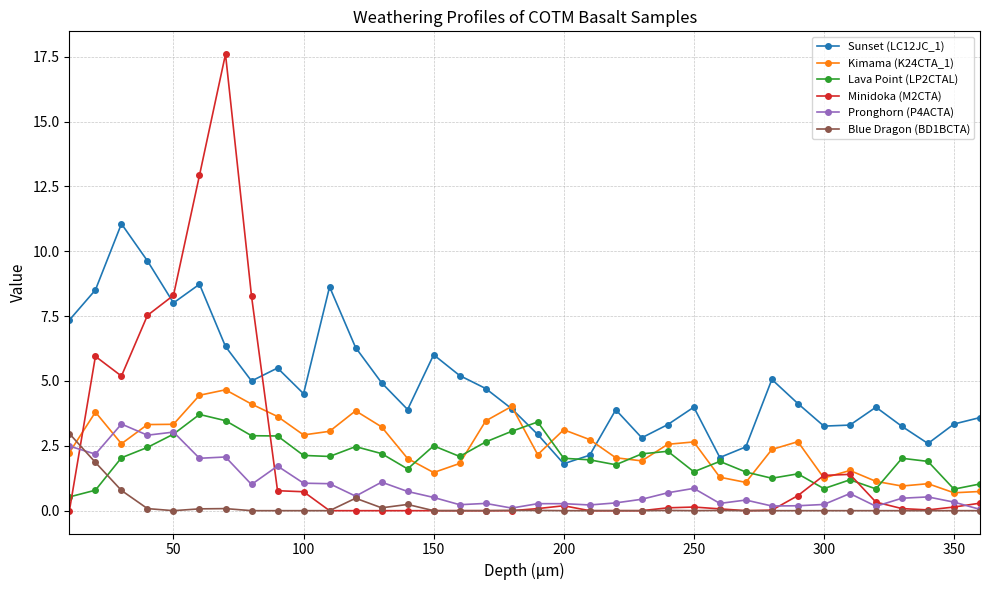

What is the value of the Lava Point (LP2CTAL) point at the 34th from the left?

1.9